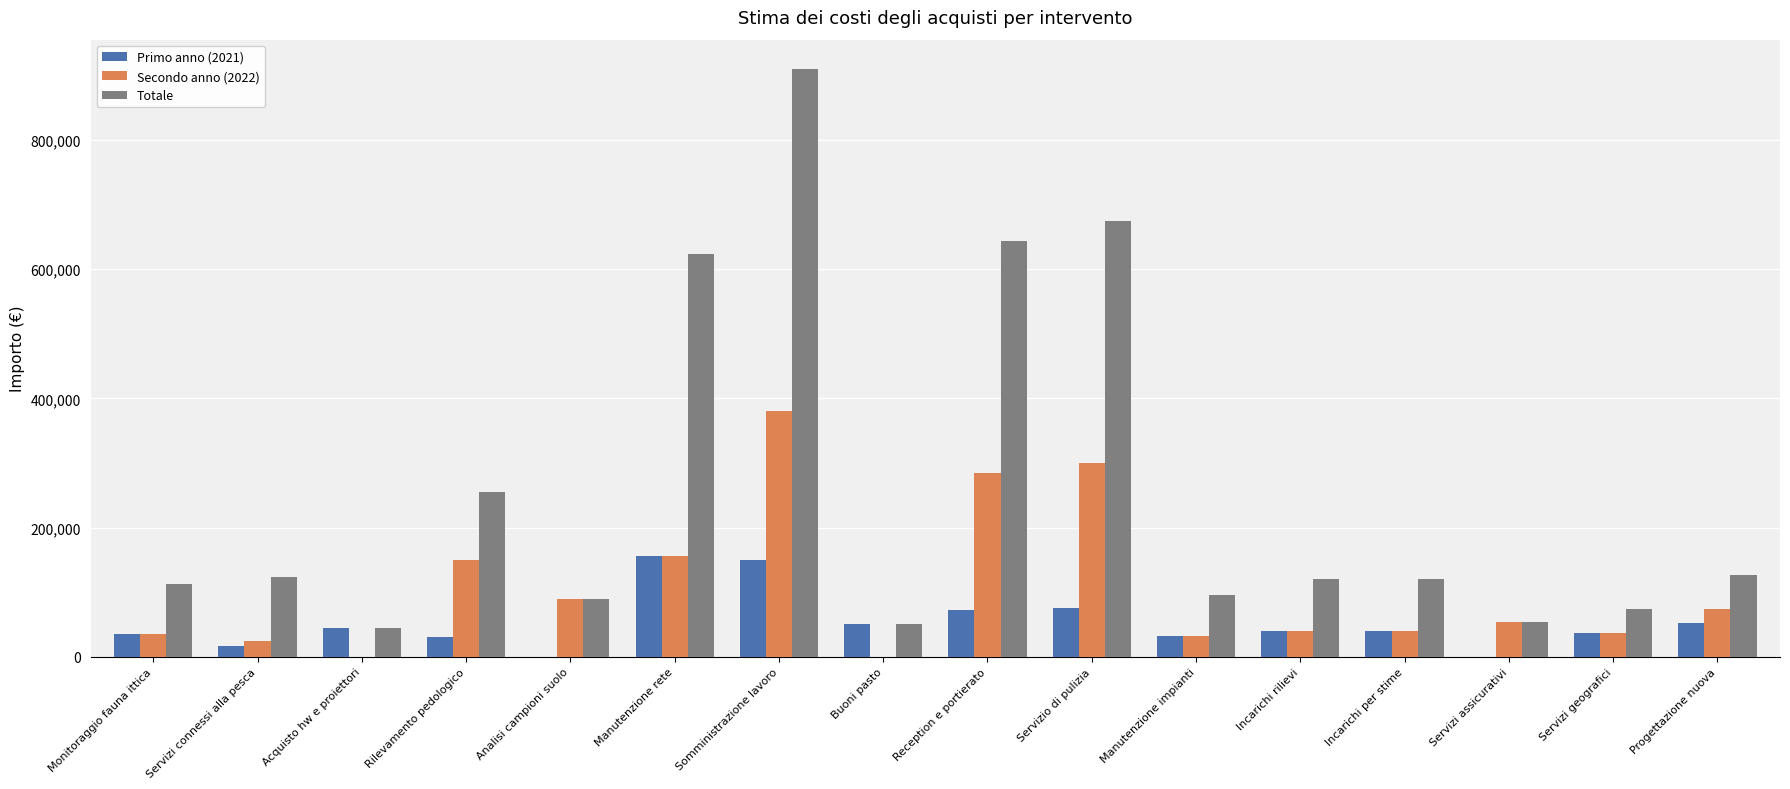

What are all the series names shown in the legend?

Primo anno (2021), Secondo anno (2022), Totale